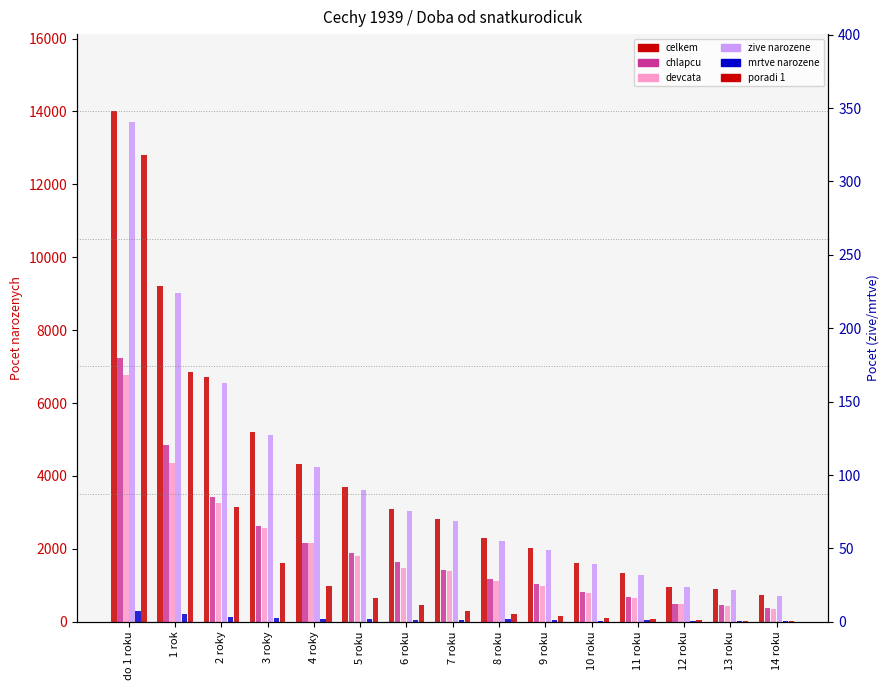

What is the maximum value shown in the chart?

14020